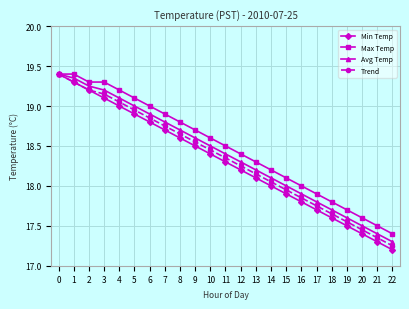

The Avg Temp series shows 4.1 at 12. True or false?

False